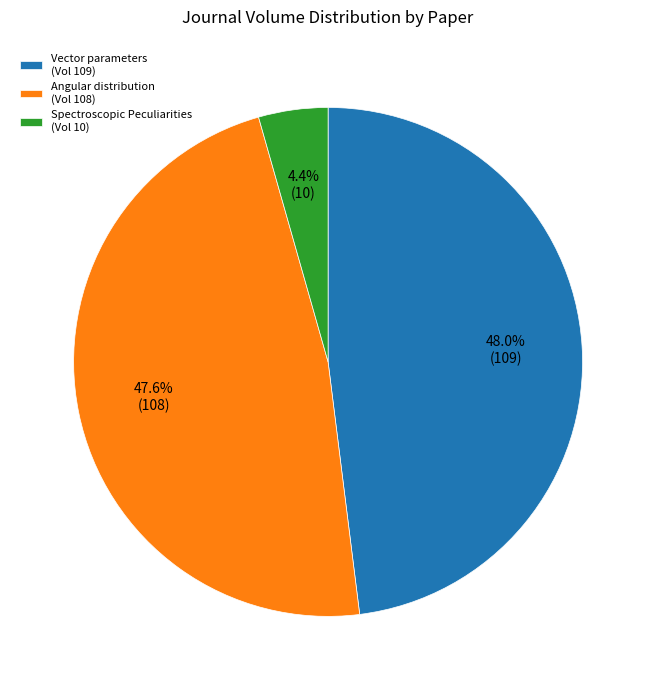

Is there any slice that represents more than half of the pie?

No